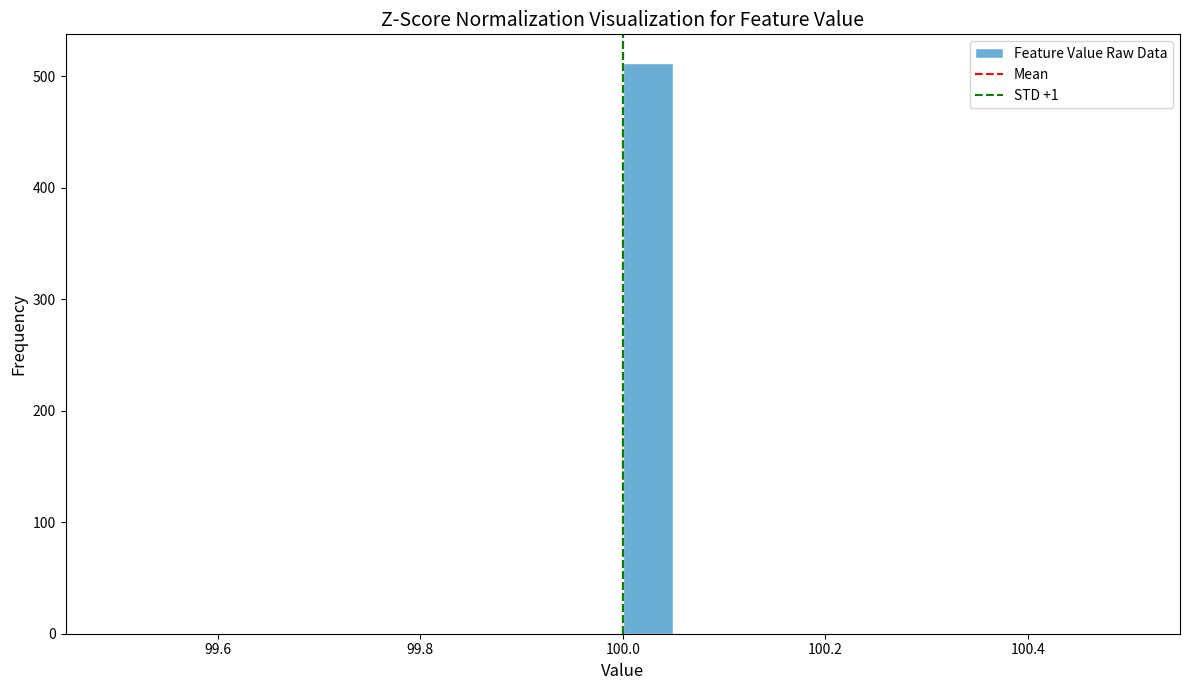

Read against the x-axis, roughly where is the centre of the tallest bar?

100.02